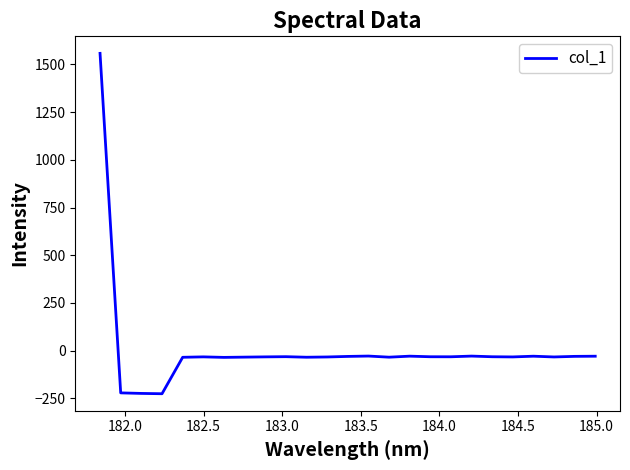

What is the minimum value shown in the chart?

-225.7